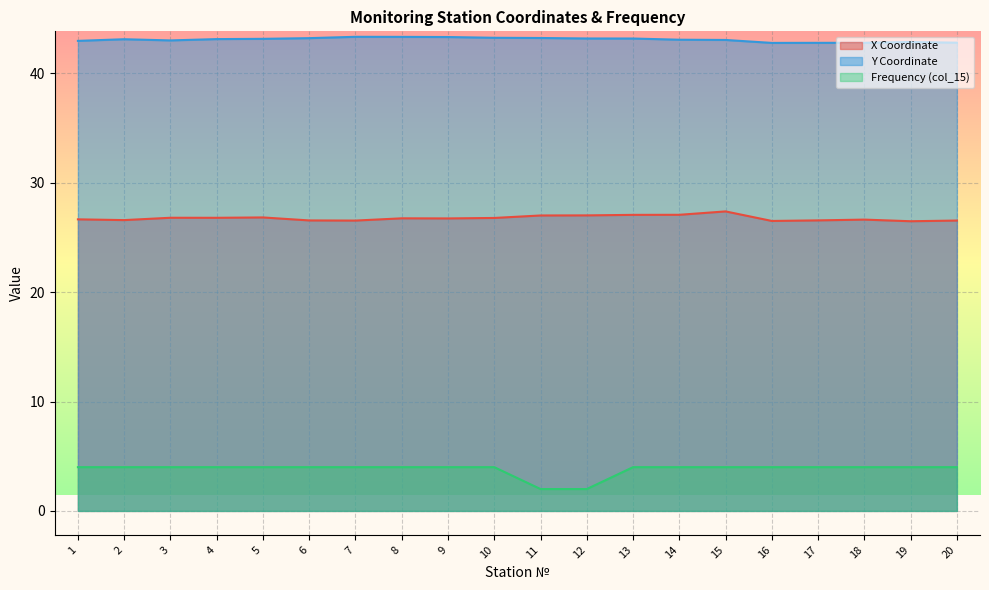

Reading right to left, what are all the values shown in this chart?

X Coordinate: 26.5	26.5	26.6	26.6	26.5	27.4	27.1	27.1	27.0	27.0	26.8	26.7	26.7	26.5	26.6	26.8	26.8	26.8	26.6	26.7
Y Coordinate: 42.8	42.9	42.8	42.8	42.8	43.0	43.1	43.2	43.2	43.2	43.2	43.3	43.3	43.3	43.2	43.2	43.1	43.0	43.1	43.0
Frequency (col_15): 4.0	4.0	4.0	4.0	4.0	4.0	4.0	4.0	2.0	2.0	4.0	4.0	4.0	4.0	4.0	4.0	4.0	4.0	4.0	4.0